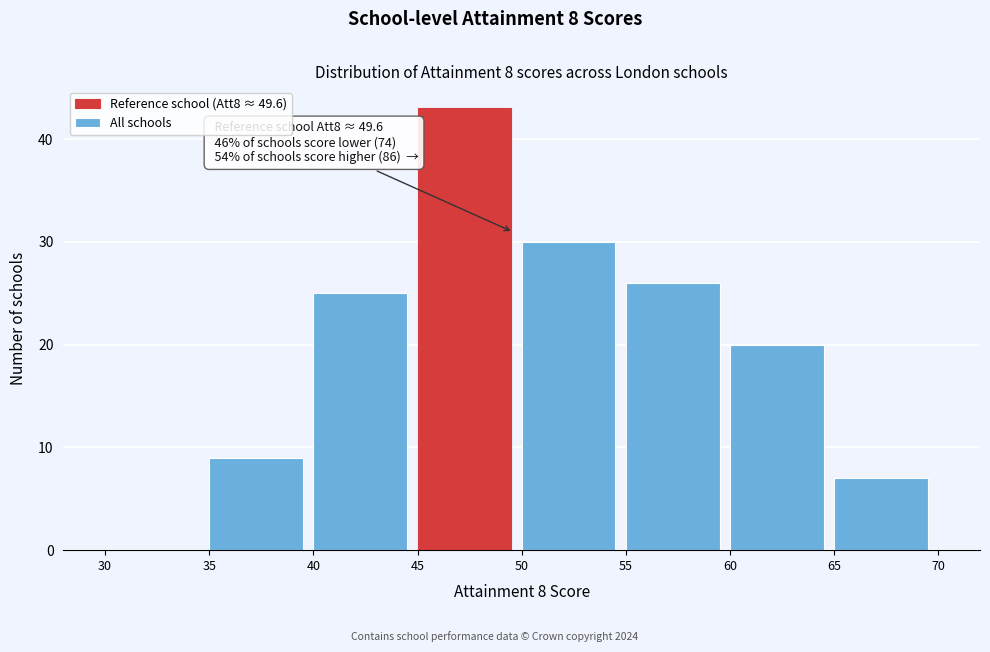

Over which range of the x-axis is the bar tallest?

45 to 50